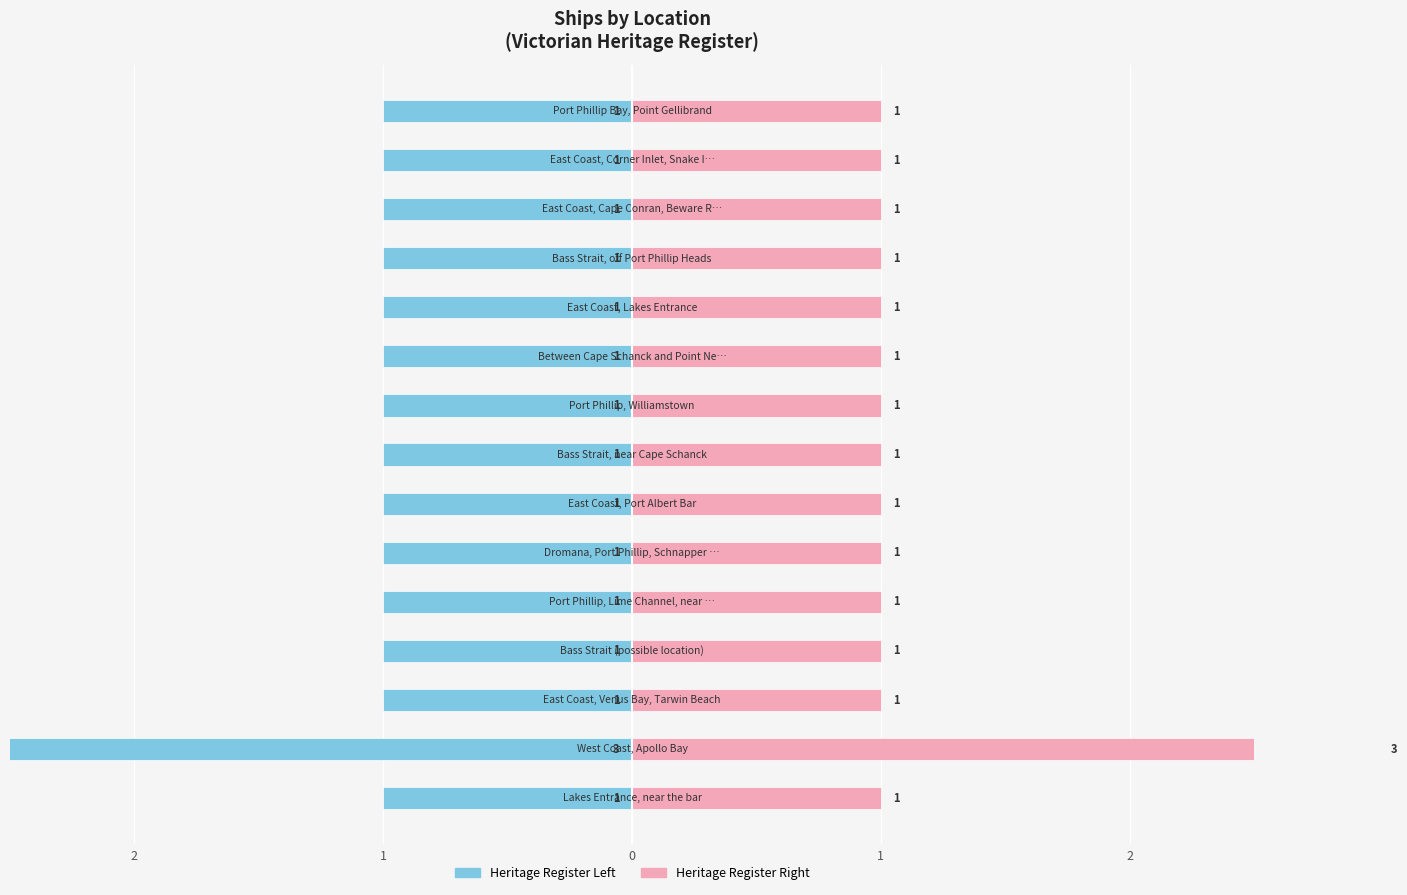

Reading left to right, transcribe all the data shown in this chart.

Victorian Heritage Register (L): -1	-3	-1	-1	-1	-1	-1	-1	-1	-1	-1	-1	-1	-1	-1
Victorian Heritage Register (R): 1	3	1	1	1	1	1	1	1	1	1	1	1	1	1